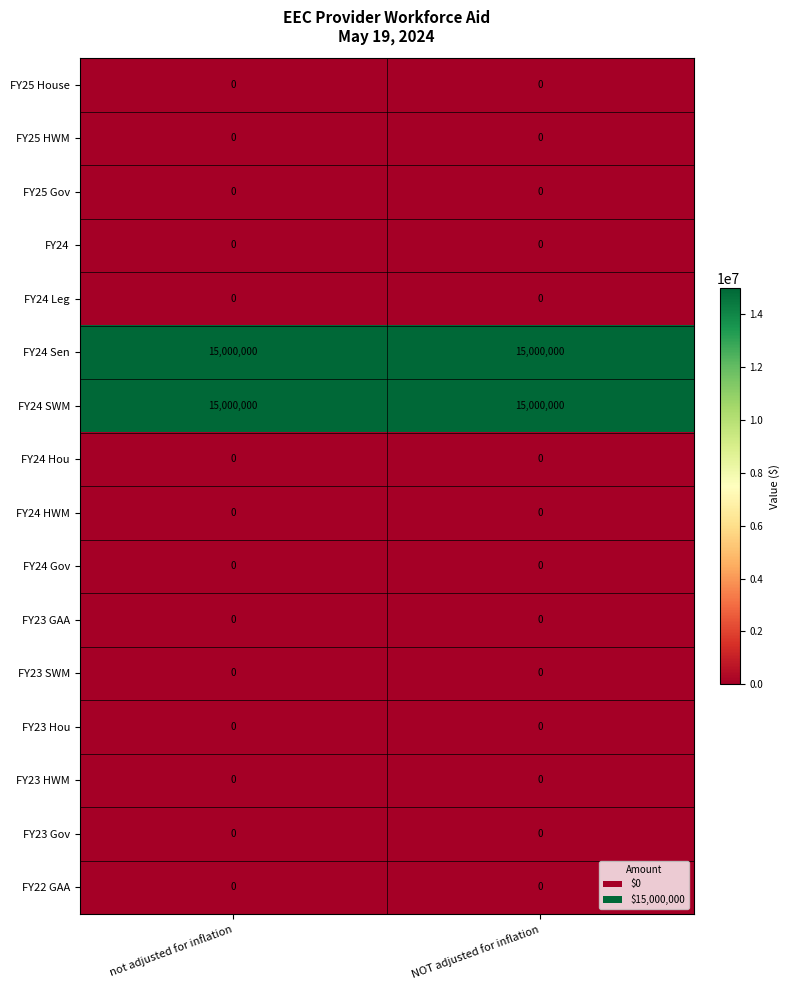

What is the difference between the highest and lowest values at NOT adjusted for inflation?

15000000